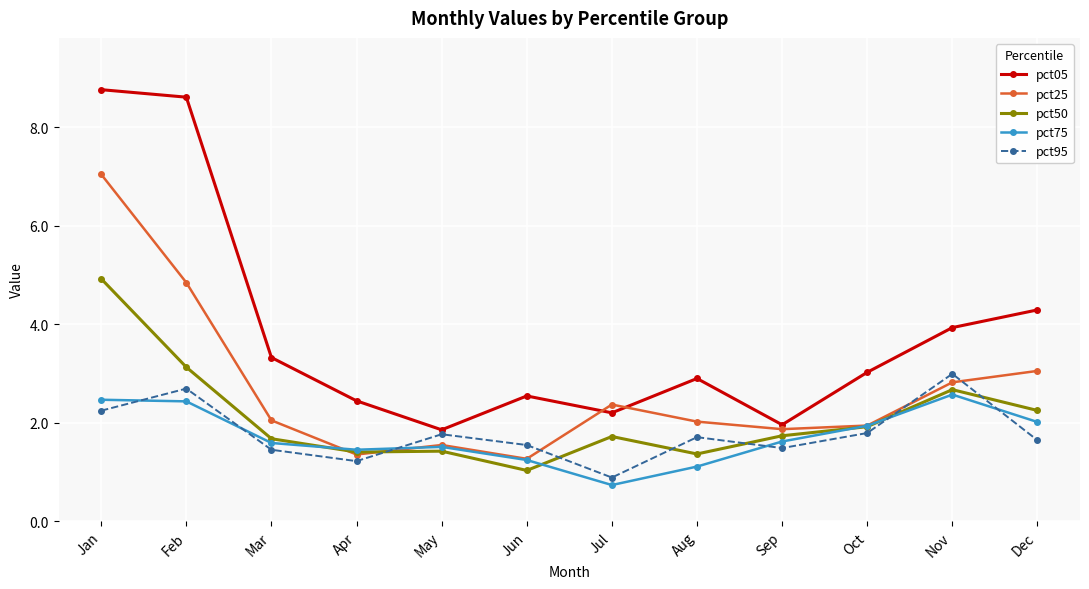

At which category does pct25 reach its first local peak?

May